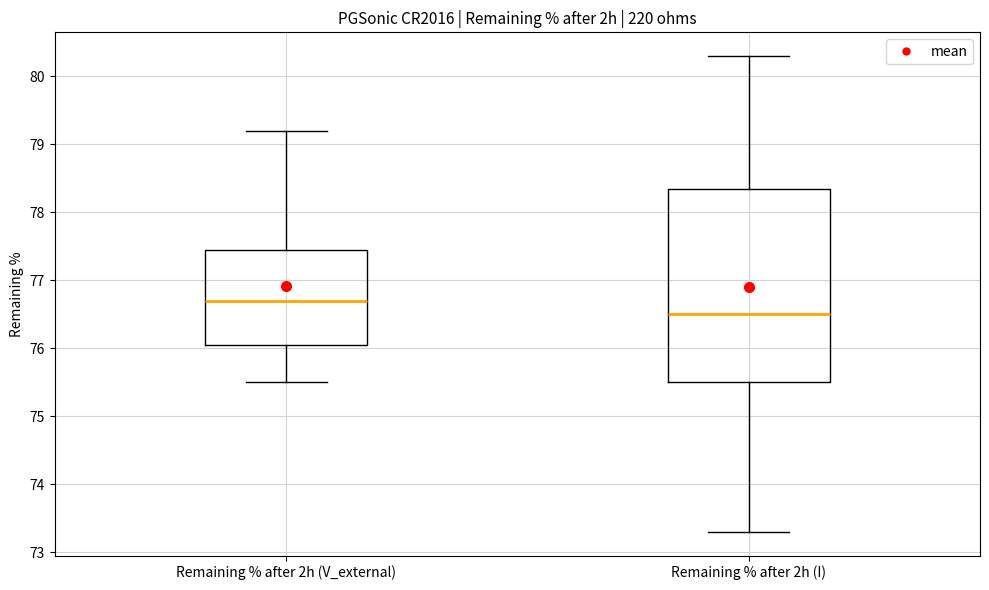

Which box is the tallest, from its lower edge to its upper edge?

Remaining % after 2h (I)